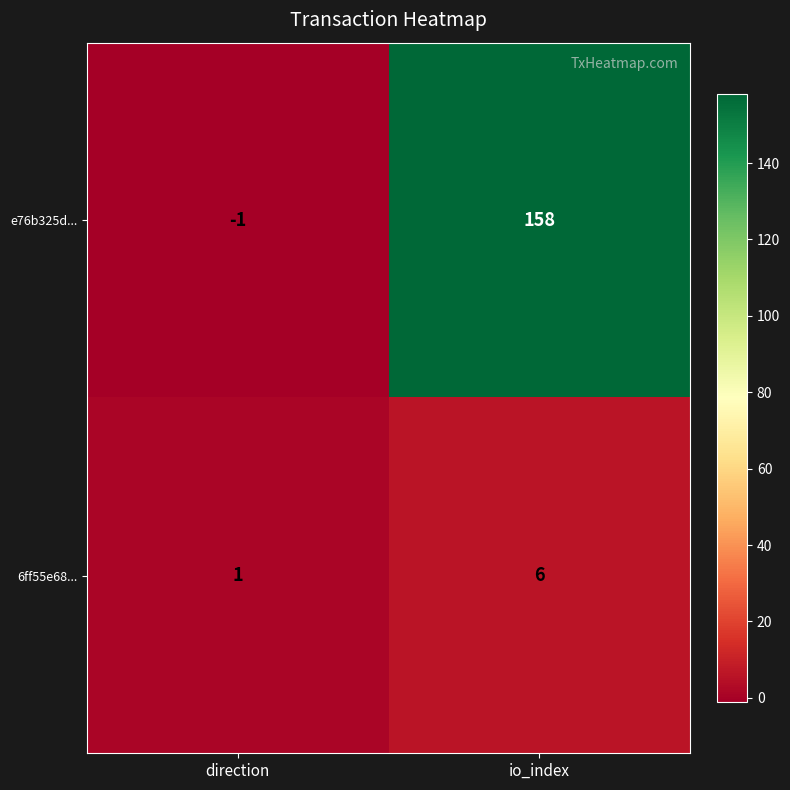

Rank the series by their average value, from highest to lowest.

e76b325d..., 6ff55e68...